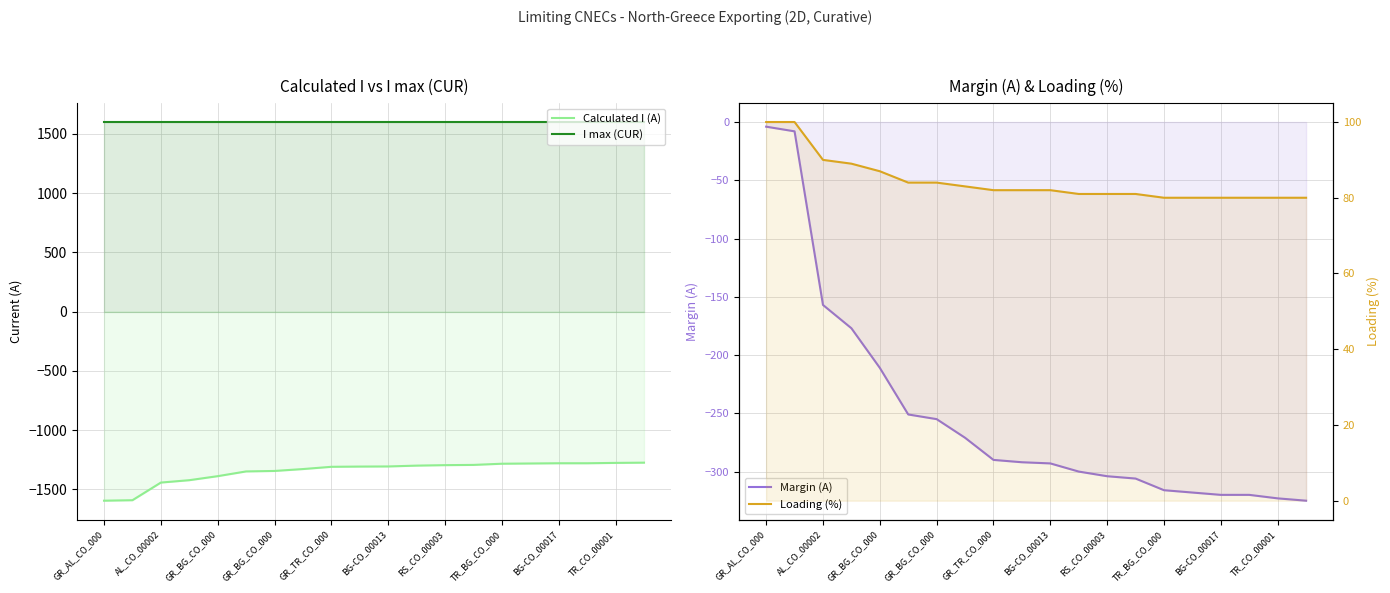

Does the chart display data point markers on the line(s)?

No